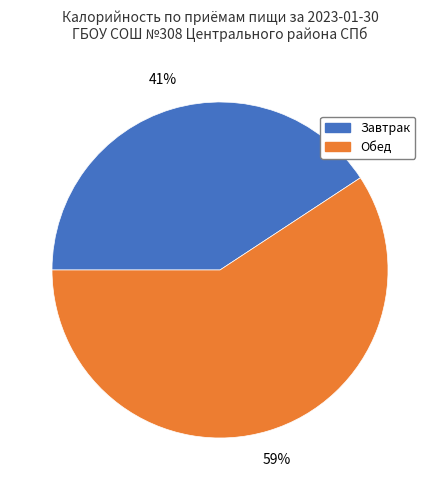

Is the sum of Завтрак and Обед greater than half?

Yes